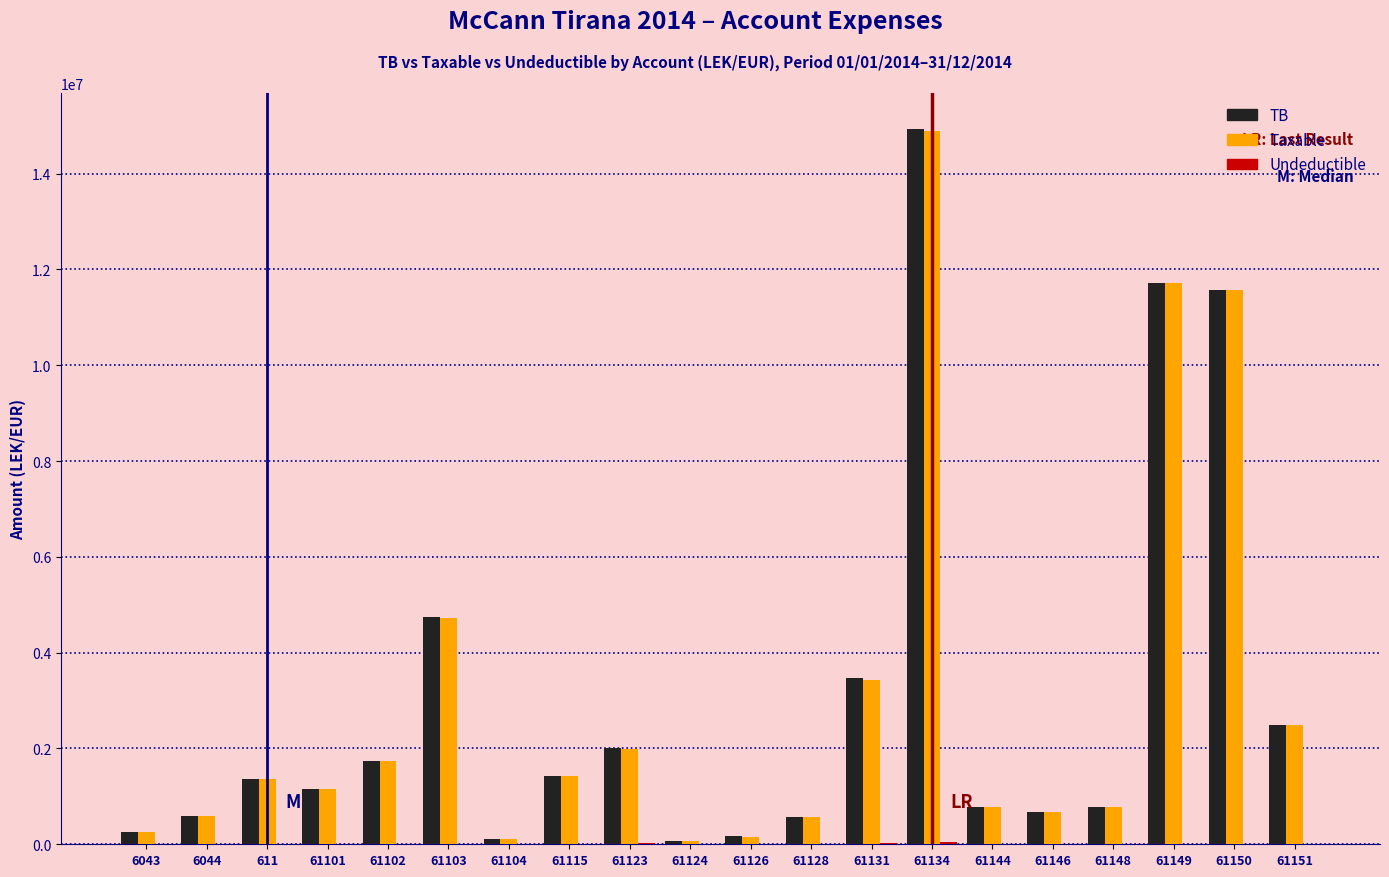

What is the total value across all series at 61150?

23149262.2